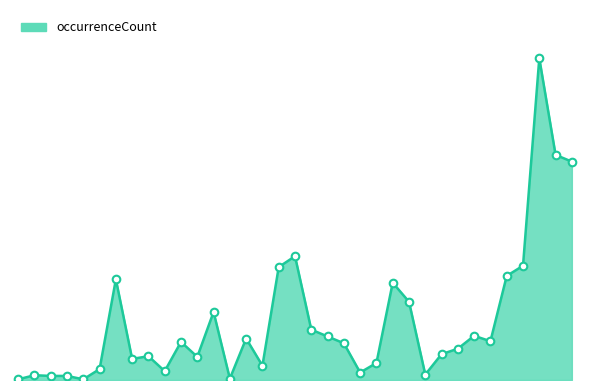

Between 1998 and 2004, which is larger?

1998